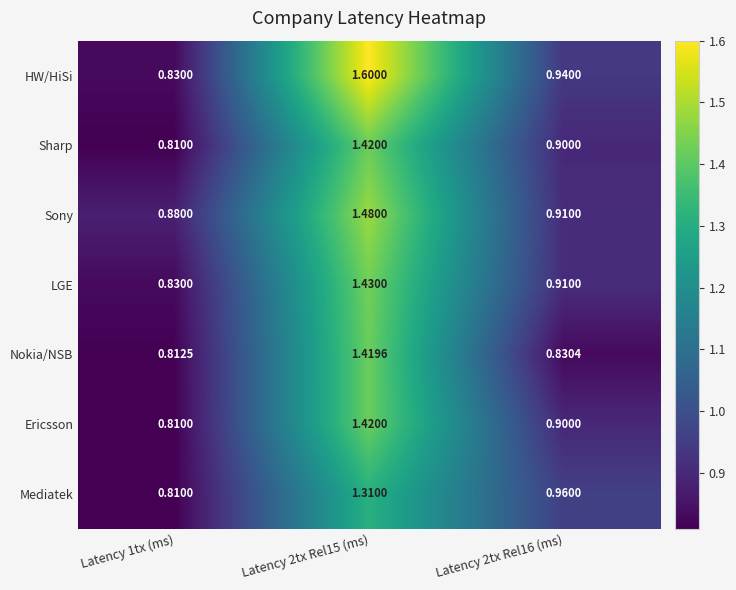

Which series changed the most between Latency 2tx Rel15 (ms) and Latency 2tx Rel16 (ms)?

HW/HiSi